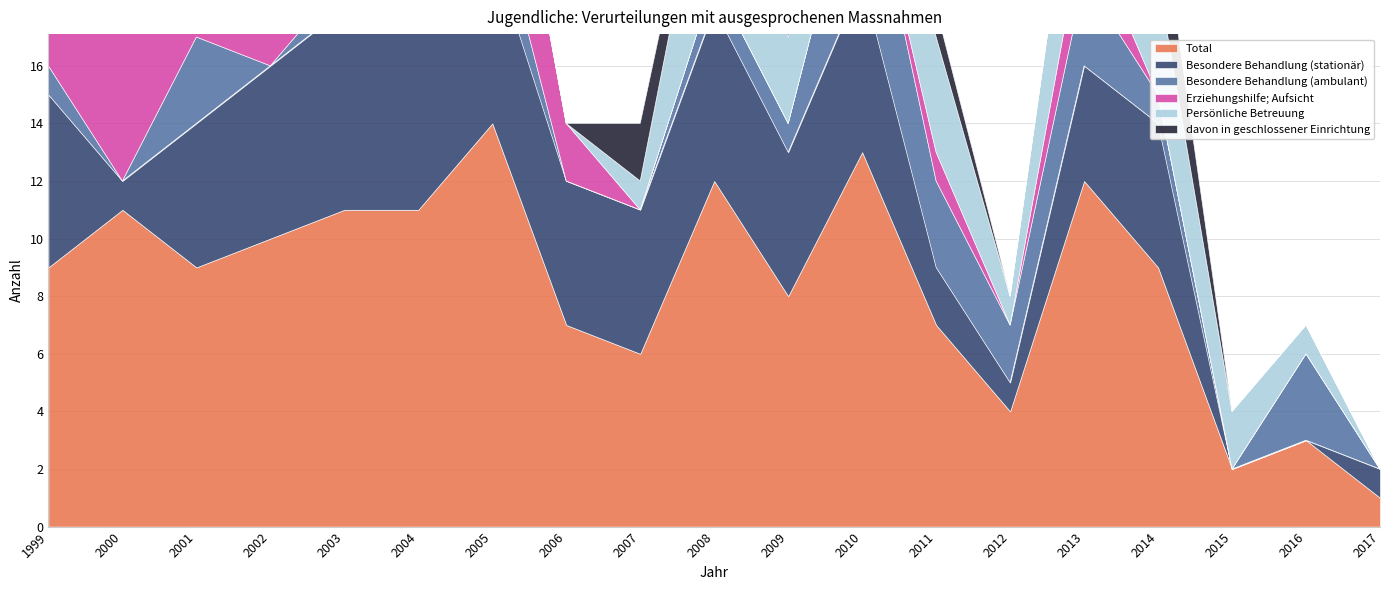

True or false: Besondere Behandlung (stationär) and Total cross at least once.

False